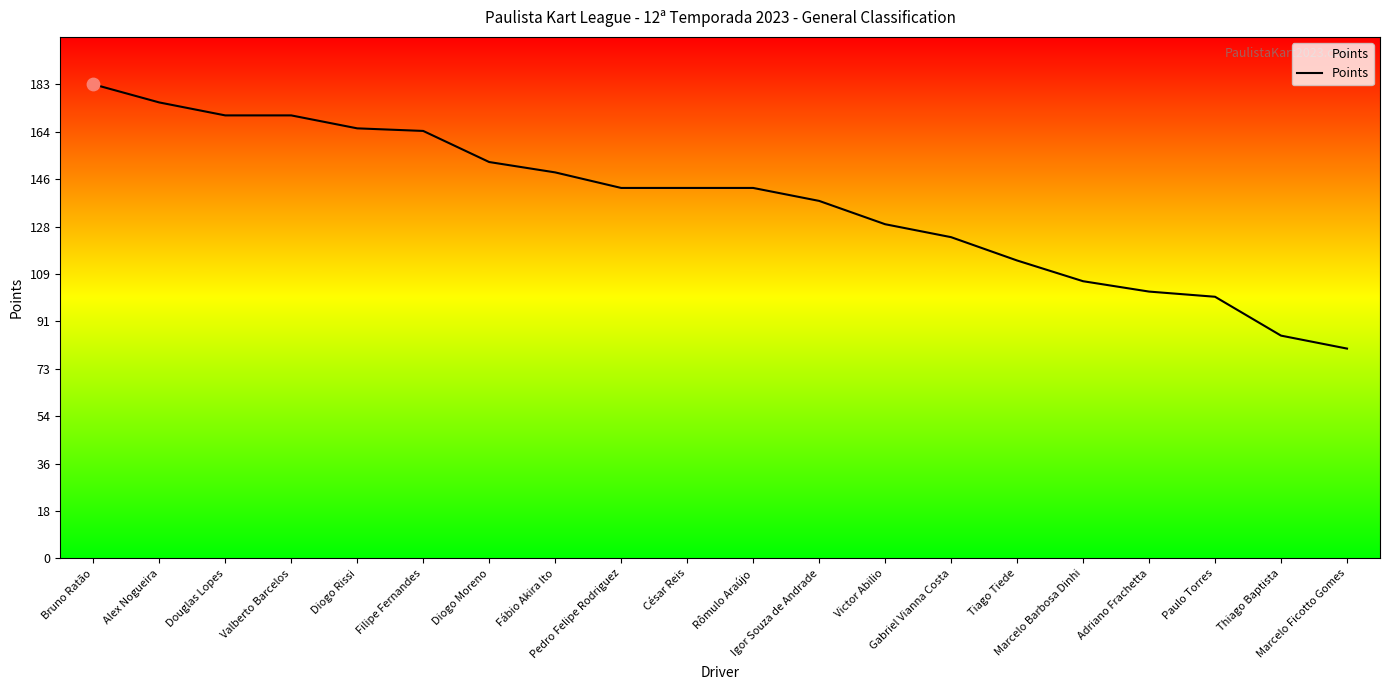

Which has a higher value, Fábio Akira Ito or Diogo Moreno?

Diogo Moreno